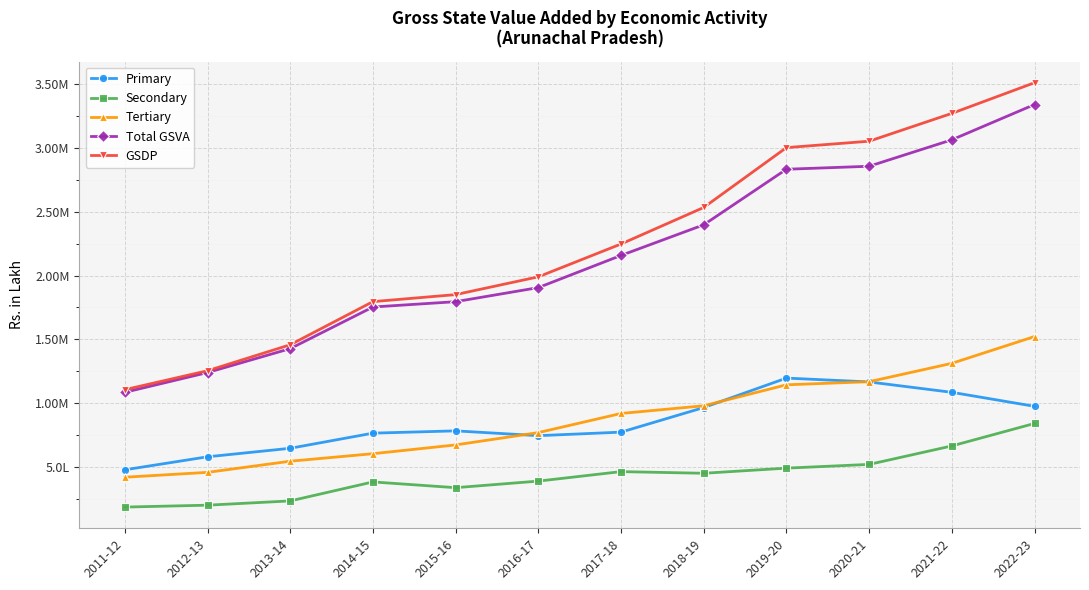

Reading left to right, what are all the values shown in this chart?

Primary: 2011-12=478527	2012-13=580430	2013-14=647114	2014-15=765612	2015-16=783550	2016-17=745902	2017-18=773565	2018-19=966211	2019-20=1196941	2020-21=1166850	2021-22=1085589	2022-23=975864
Secondary: 2011-12=186558	2012-13=201412	2013-14=234829	2014-15=383531	2015-16=338555	2016-17=389991	2017-18=464320	2018-19=451338	2019-20=491651	2020-21=520777	2021-22=665530	2022-23=841612
Tertiary: 2011-12=420385	2012-13=458513	2013-14=545792	2014-15=604672	2015-16=673434	2016-17=769915	2017-18=919851	2018-19=980103	2019-20=1144371	2020-21=1168691	2021-22=1312453	2022-23=1522390
Total GSVA: 2011-12=1085470	2012-13=1240354	2013-14=1427735	2014-15=1753815	2015-16=1795539	2016-17=1905808	2017-18=2157736	2018-19=2397652	2019-20=2832963	2020-21=2856318	2021-22=3063572	2022-23=3339866
GSDP: 2011-12=1106269	2012-13=1254662	2013-14=1458106	2014-15=1795941	2015-16=1850916	2016-17=1990213	2017-18=2247475	2018-19=2533486	2019-20=3002365	2020-21=3052536	2021-22=3270523	2022-23=3510720